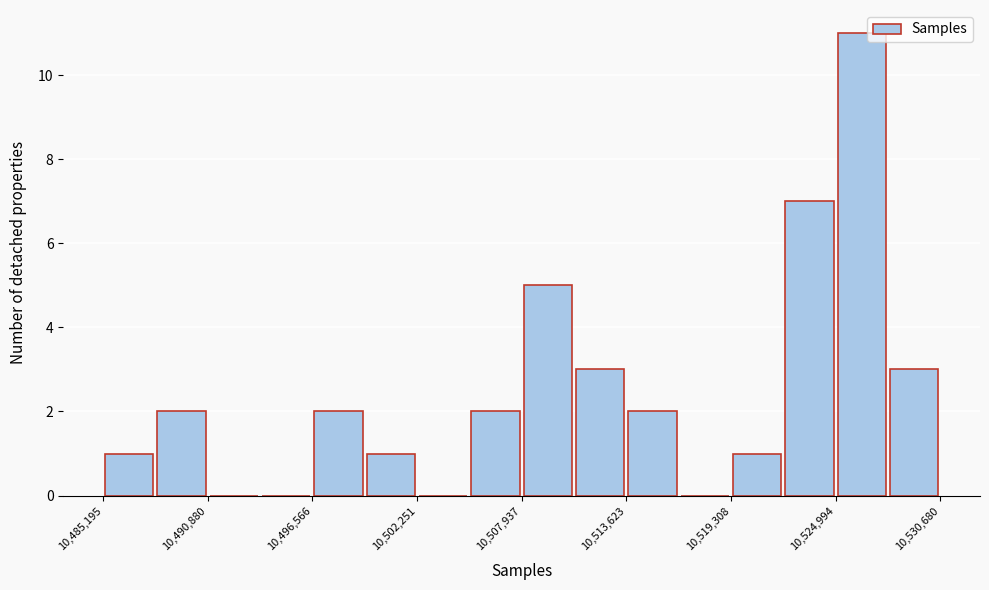

Around what value on the x-axis is the tallest bar? Give the approximate position of its centre, as read against the axis.

10526000